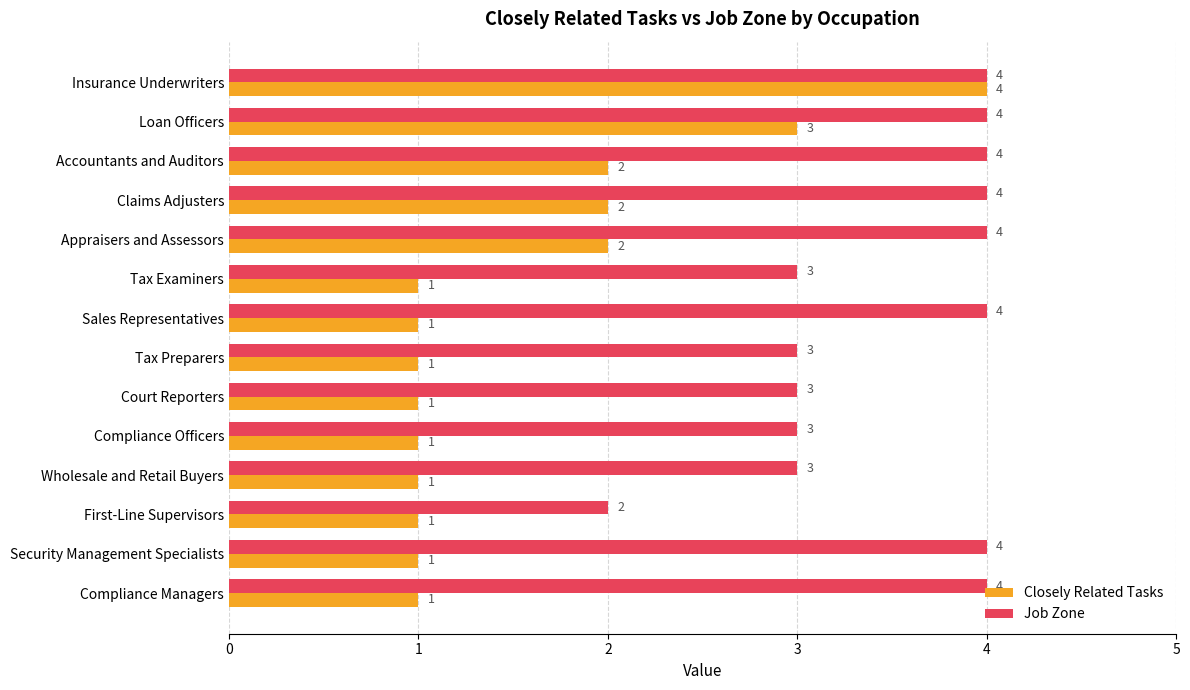

How many Job Zone values are between 3 and 4?

13